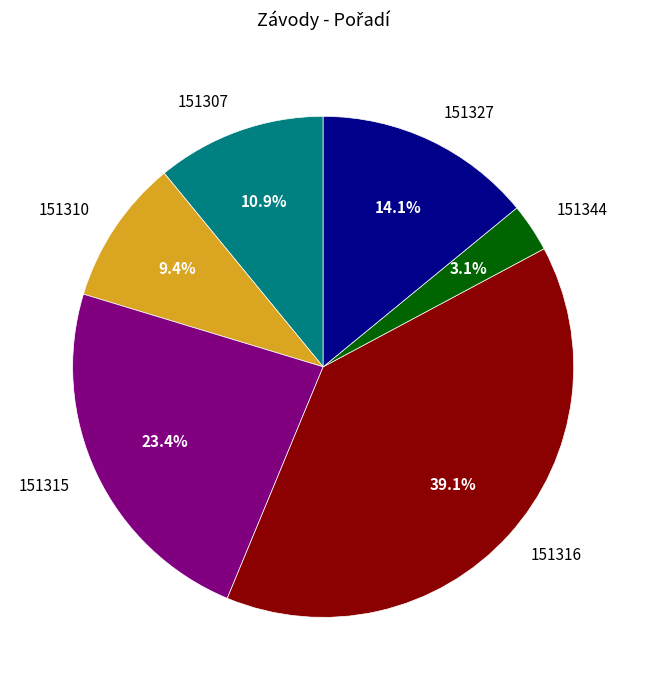

Approximately how many times larger is the value at 151344 compared to 151310?

0.3